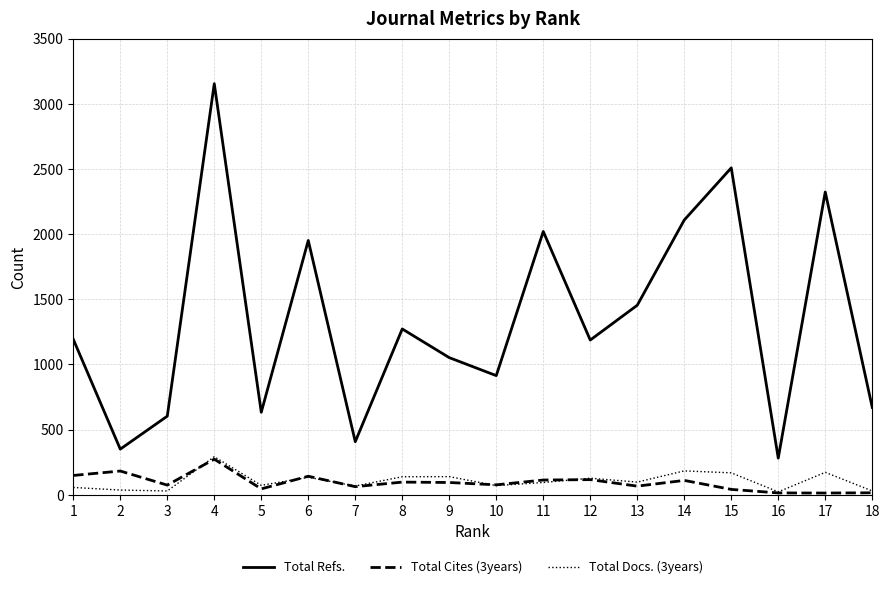

Which category has the highest value across all series?

4